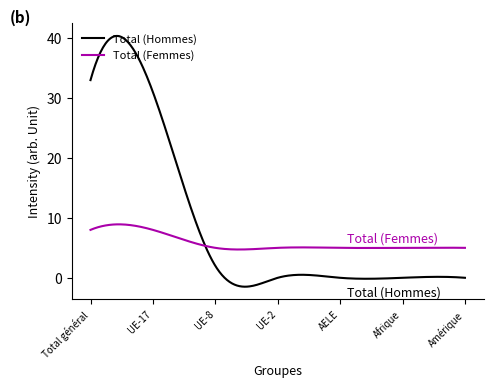

List the series in order of their overall mean, highest first.

Total (Hommes), Total (Femmes)